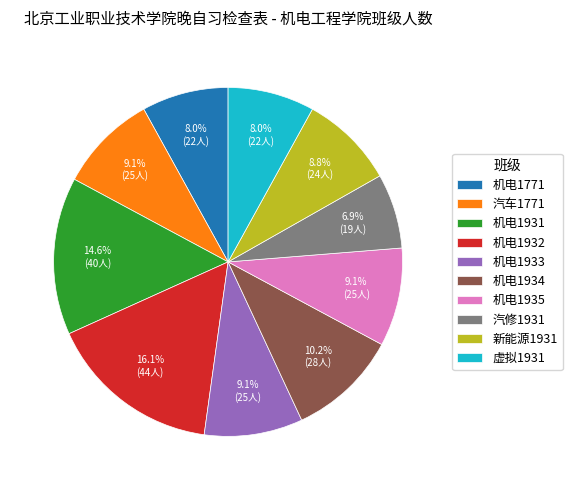

Does 汽修1931 account for over 50% of the chart?

No